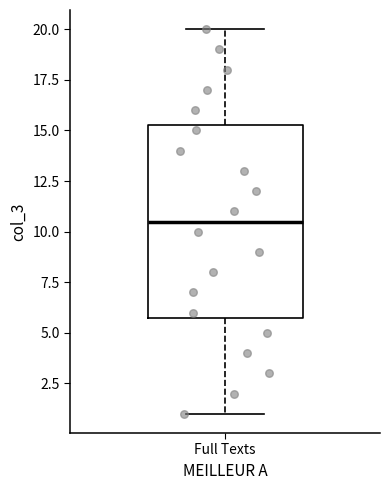

Where does the upper whisker of the box for Full Texts end on the y-axis? The values are not printed on the chart, so give them approximately, as read against the axis.

20.0